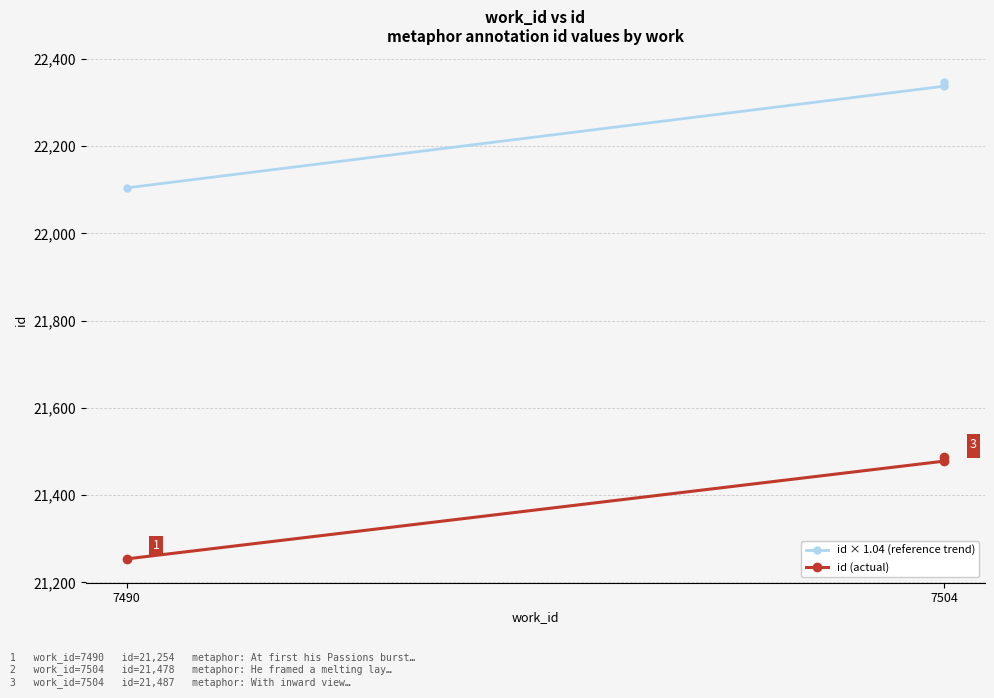

True or false: id (actual) has a value of 21254.0 at 7490.

True